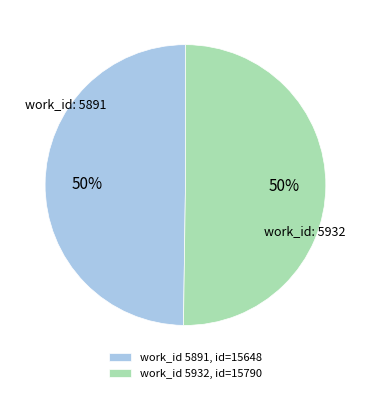

What percentage is the work_id 5891, id=15648 slice, to the nearest percent?

50%